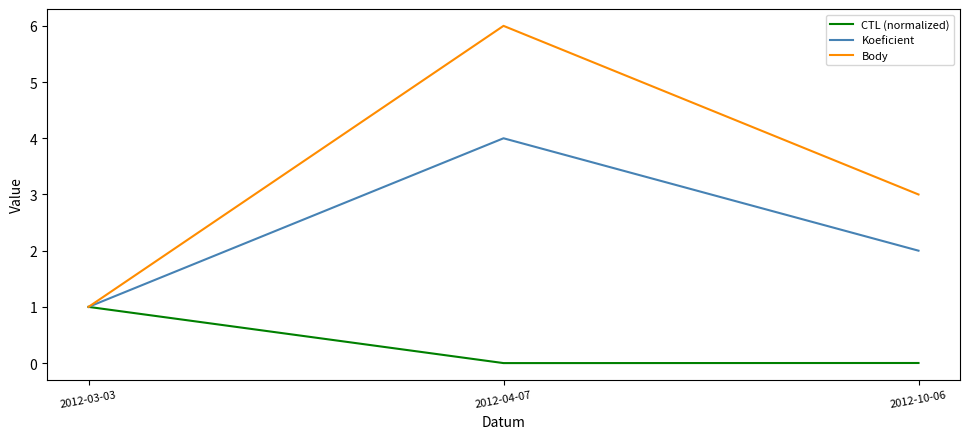

What are all the series names shown in the legend?

CTL (normalized), Koeficient, Body